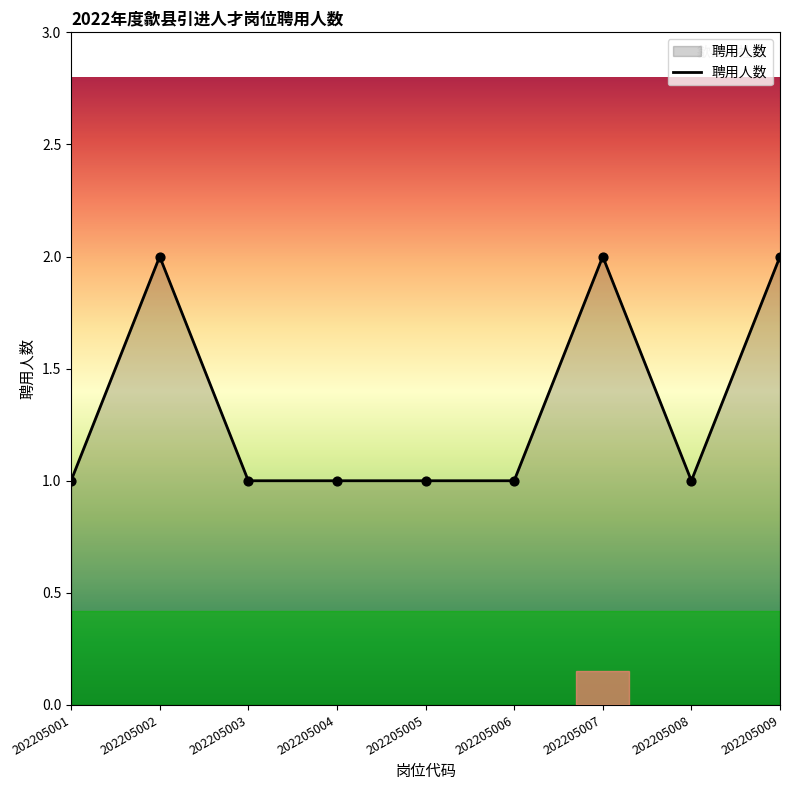

What is the change in value from 202205001 to 202205002?

+1